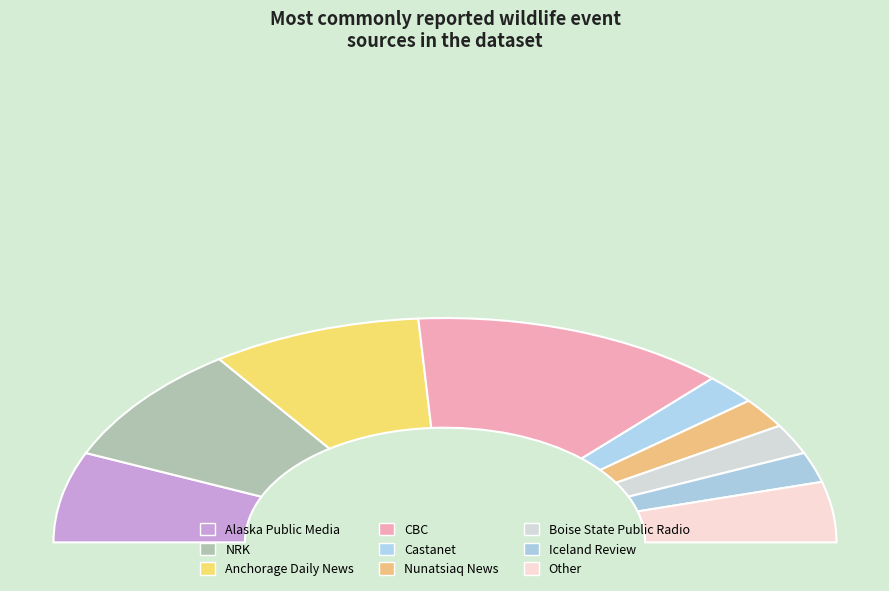

What is the change in value from Alaska Public Media to Iceland Review?

-2